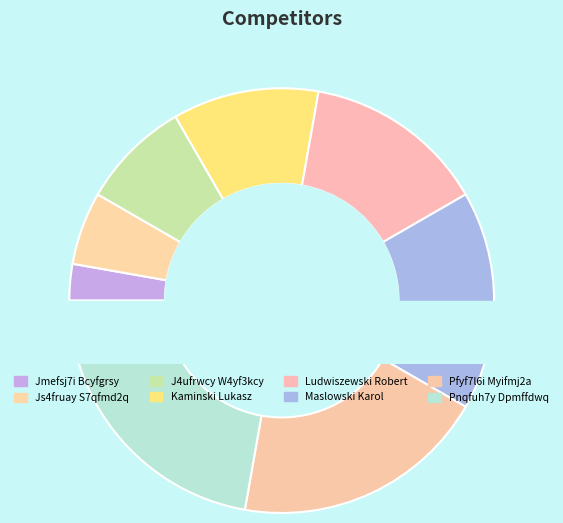

Does any single category account for the majority?

No